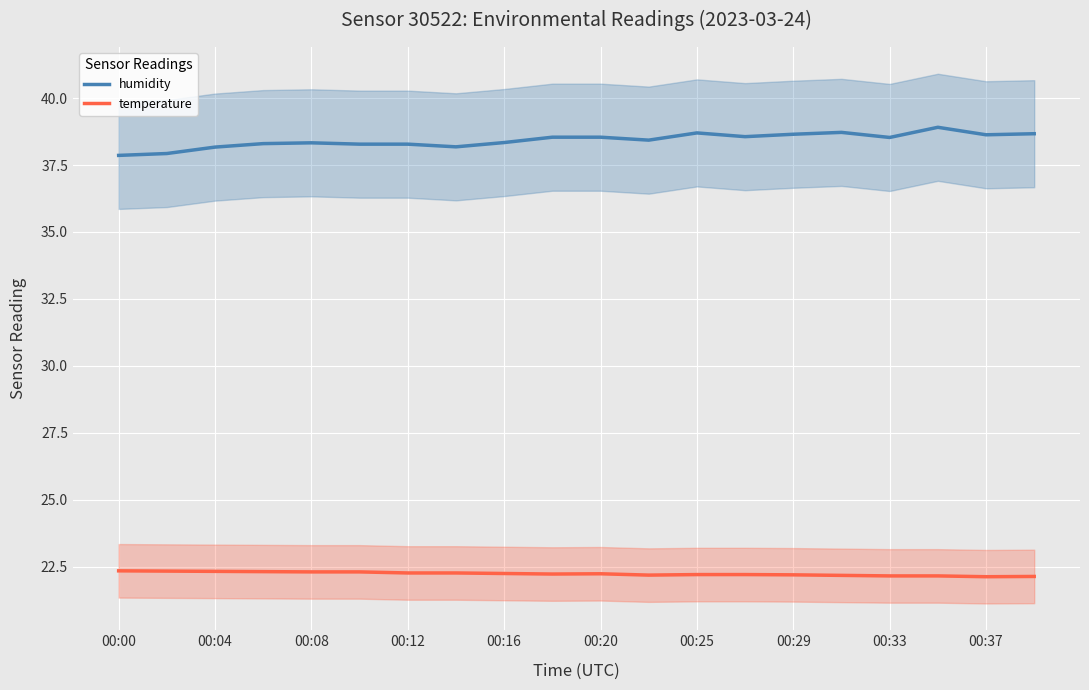

Is it true that humidity equals 10.1 at 00:04?

False